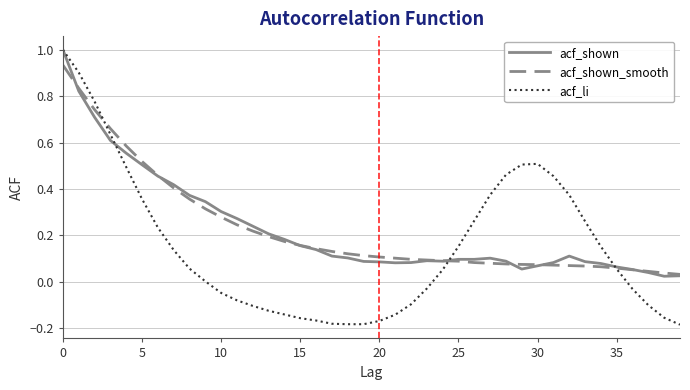

Which series has the largest range (max minus min)?

acf_li